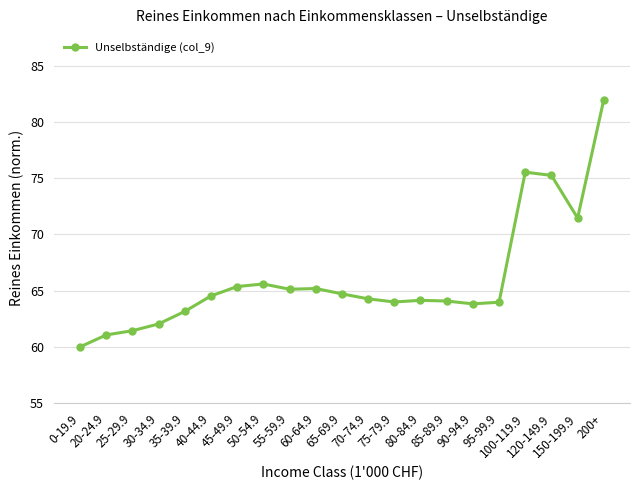

Between 150-199.9 and 40-44.9, which is larger?

150-199.9